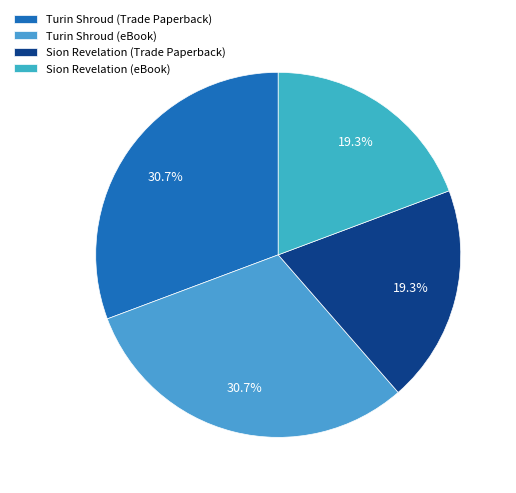

Does any single category account for the majority?

No